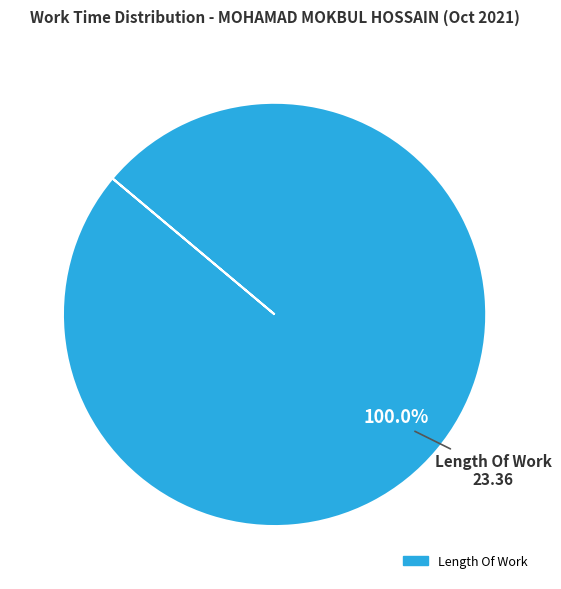

Is there a majority slice in this chart?

Yes